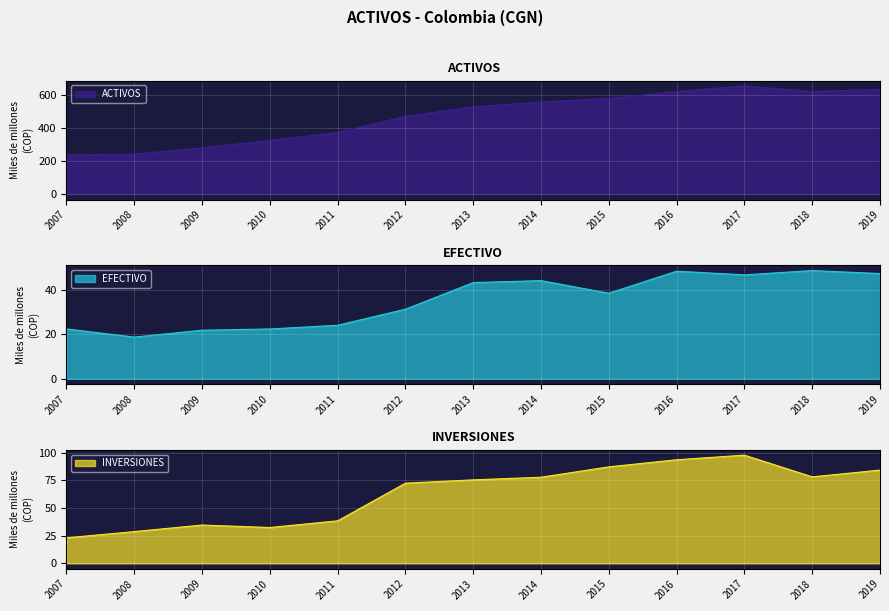

True or false: EFECTIVO and INVERSIONES cross at least once.

False